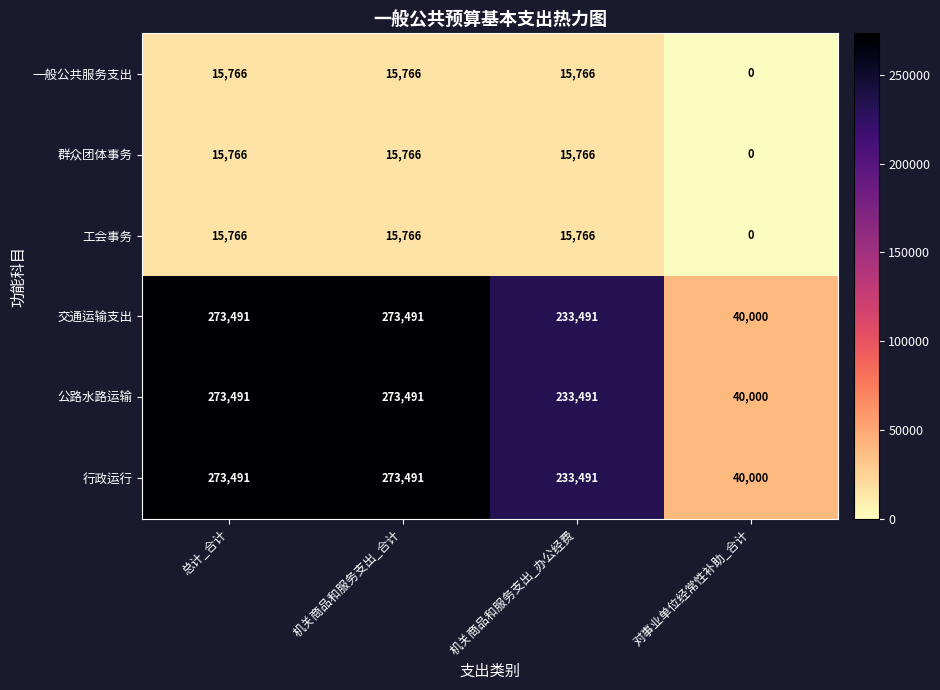

What is the difference between the highest and lowest values at 机关商品和服务支出_办公经费?

217725